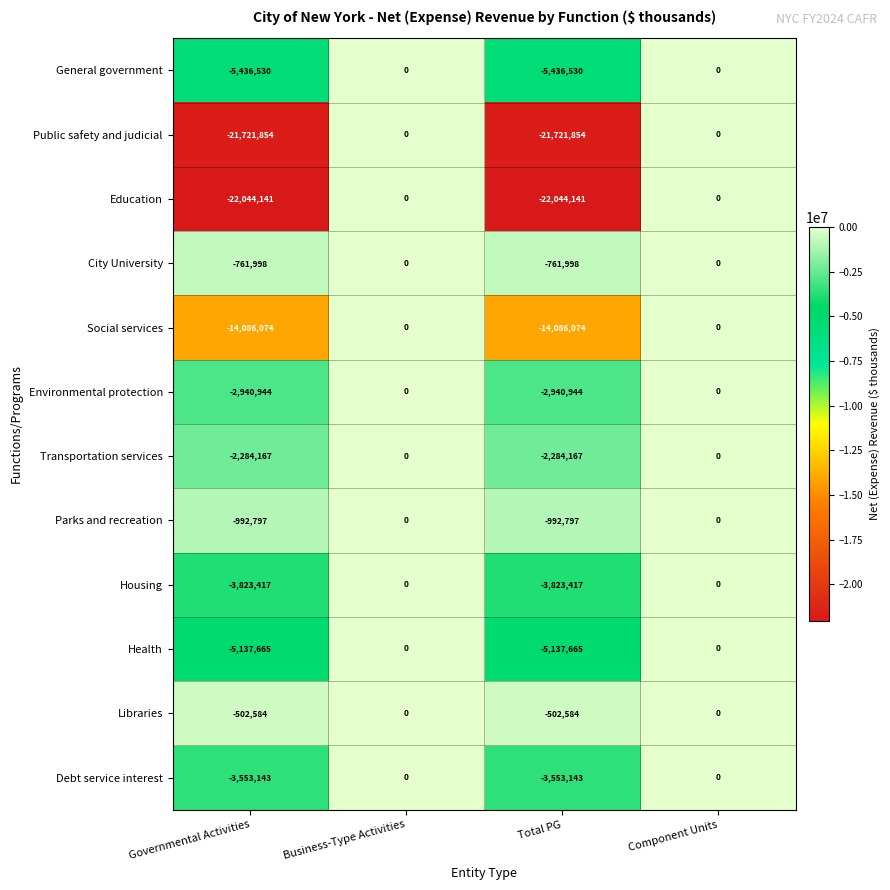

What is the sum of the Parks and recreation values at Component Units and Governmental Activities?

-992797